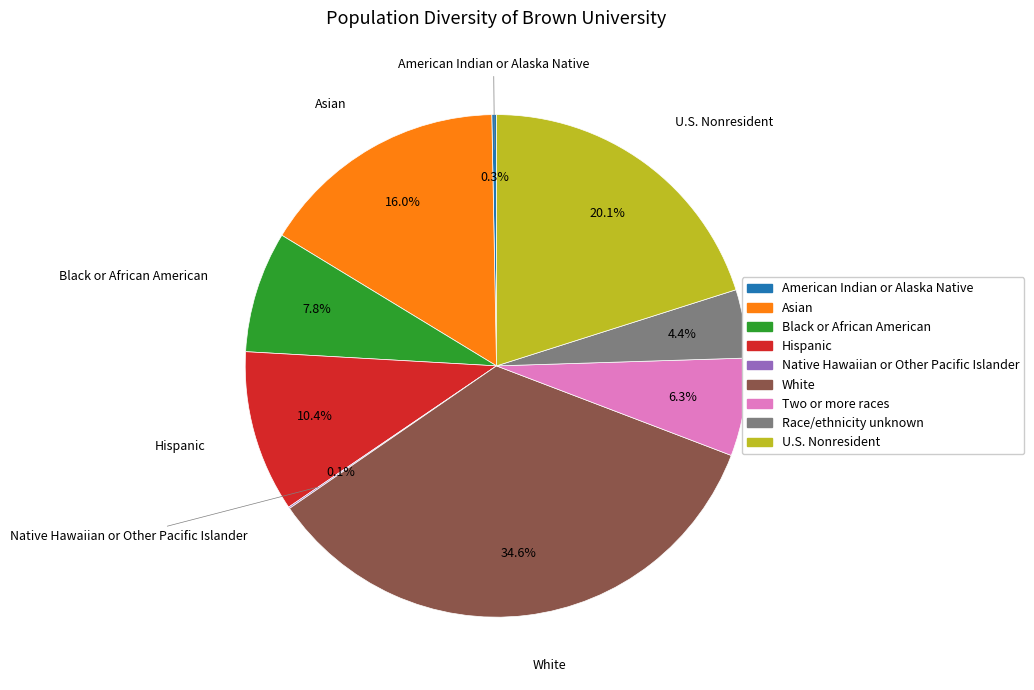

Is there a majority slice in this chart?

No